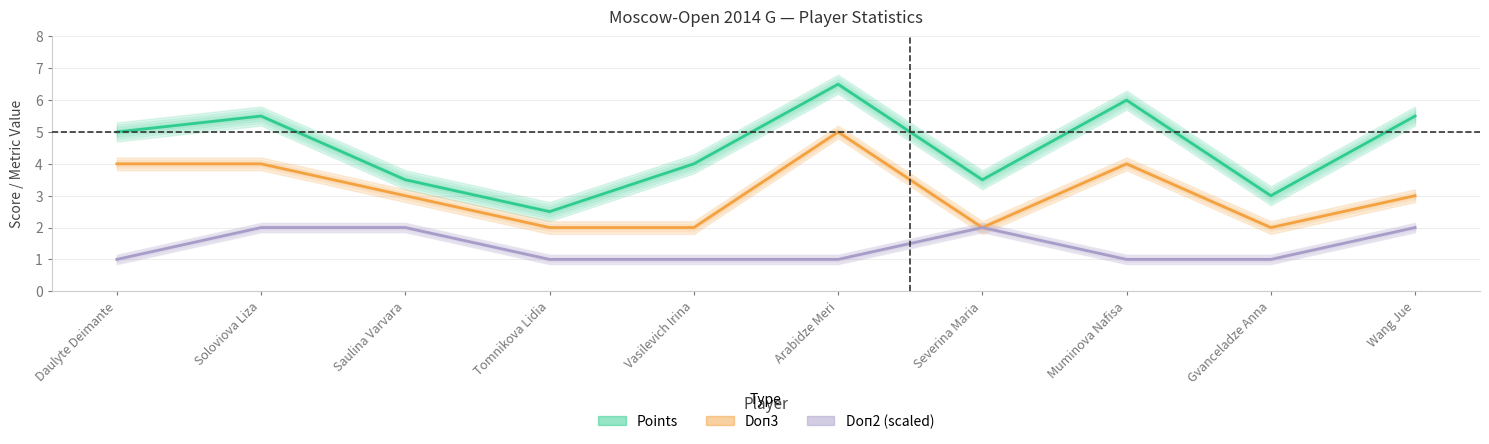

What is the difference between the maximum and minimum values in the Points series?

4.0